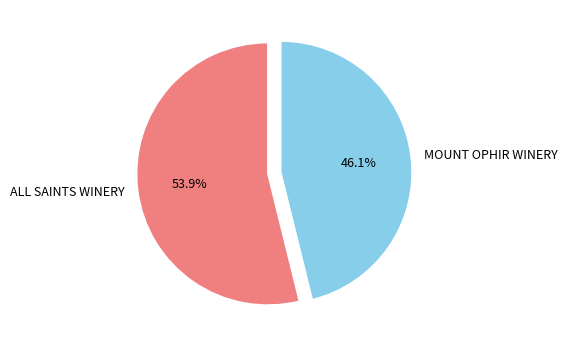

Is there any slice that represents more than half of the pie?

Yes